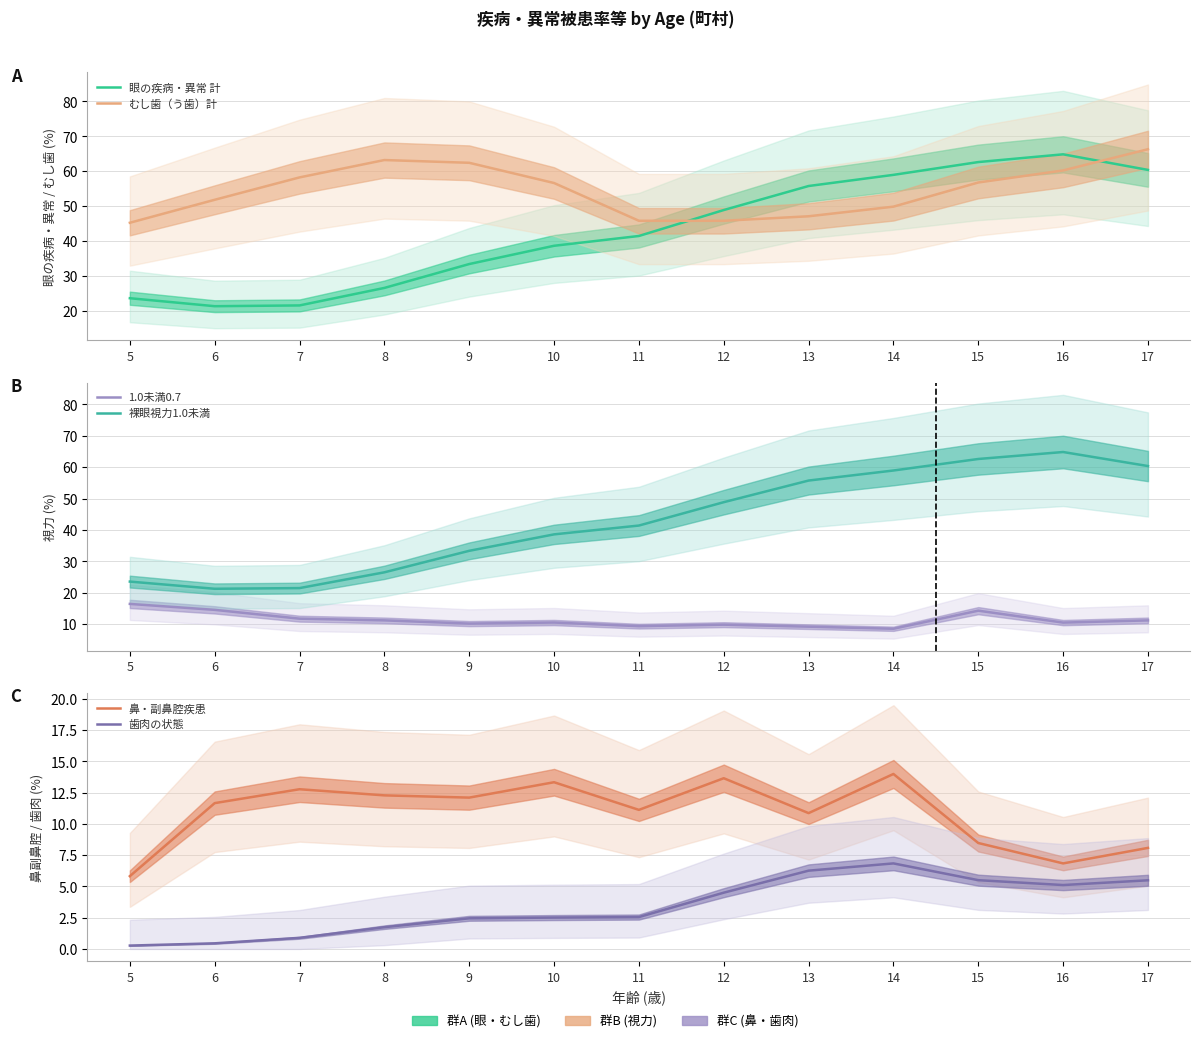

What is the lowest value of the 裸眼視力1.0未満 series?

21.3